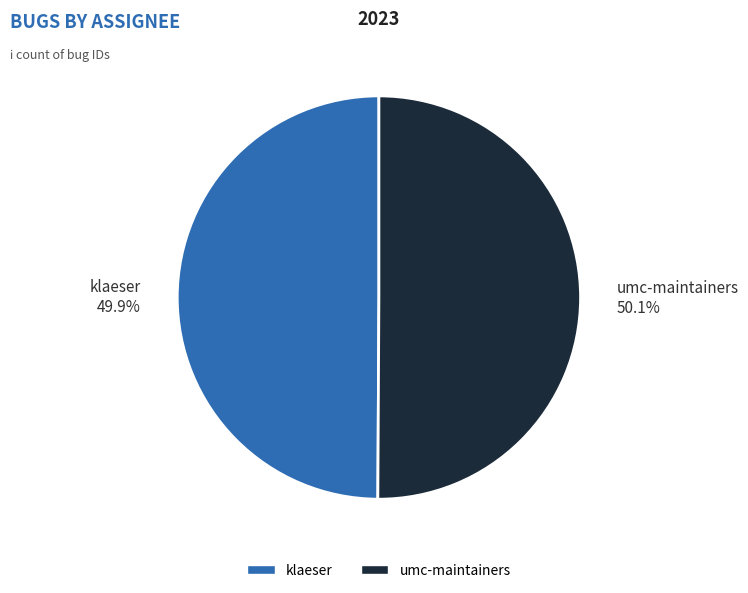

Is there a majority slice in this chart?

Yes